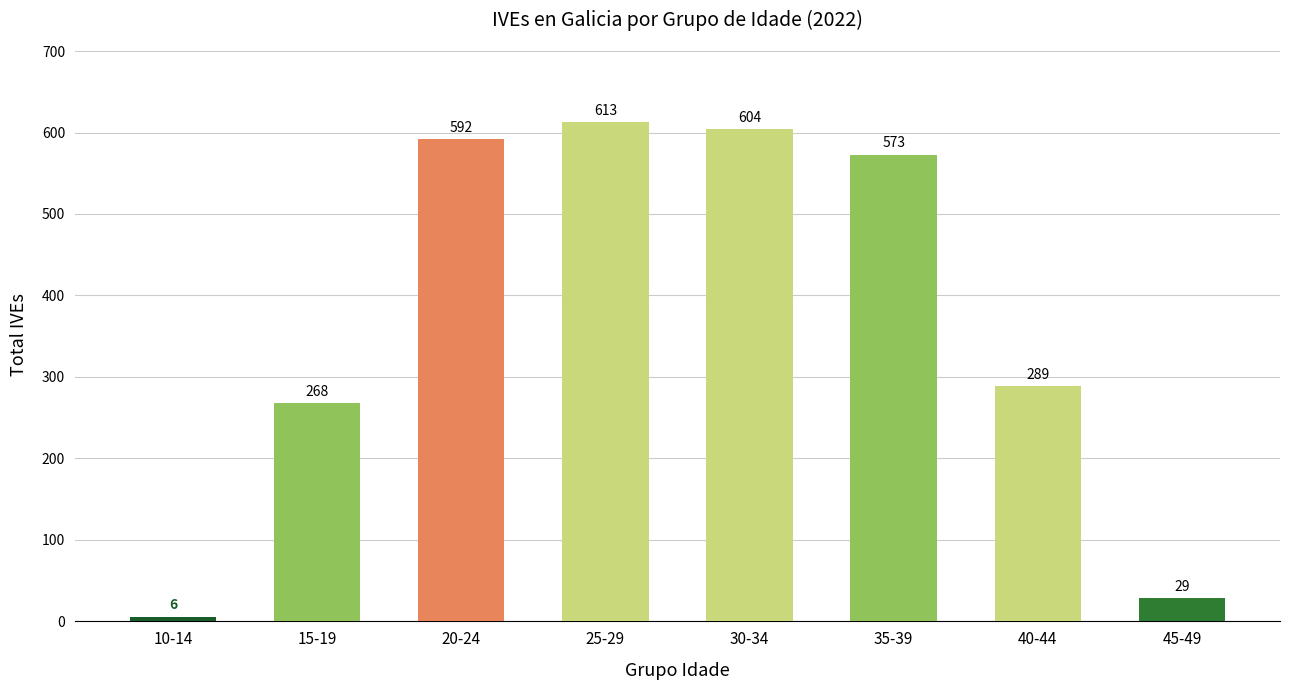

Rank the categories by value from highest to lowest.

25-29, 30-34, 20-24, 35-39, 40-44, 15-19, 45-49, 10-14